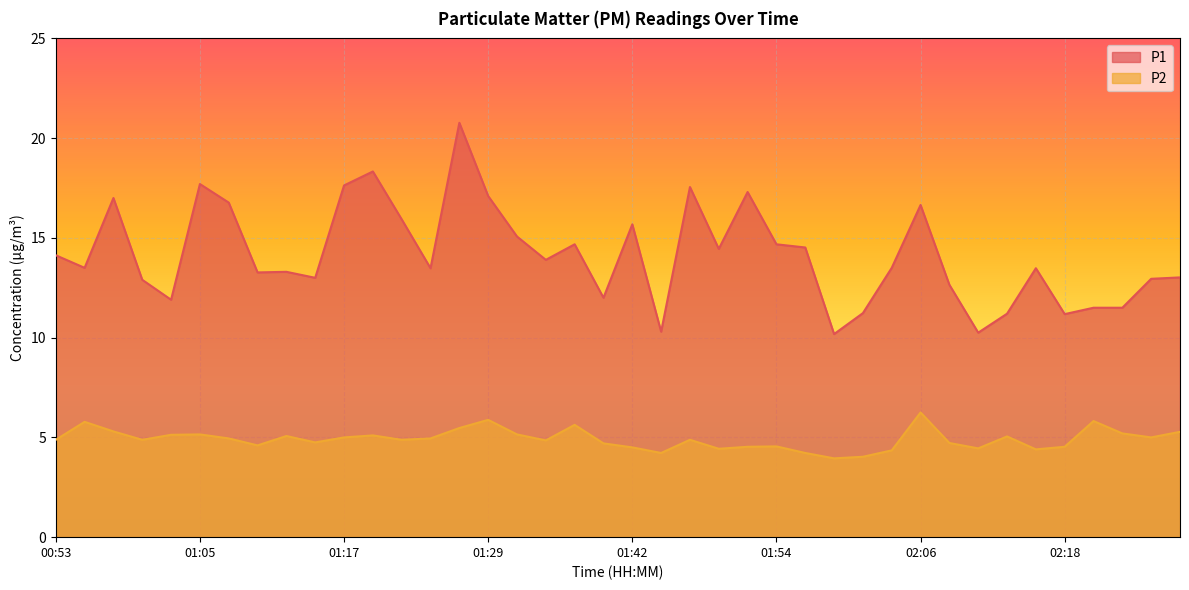

At how many categories does at least one series exceed 7?

40